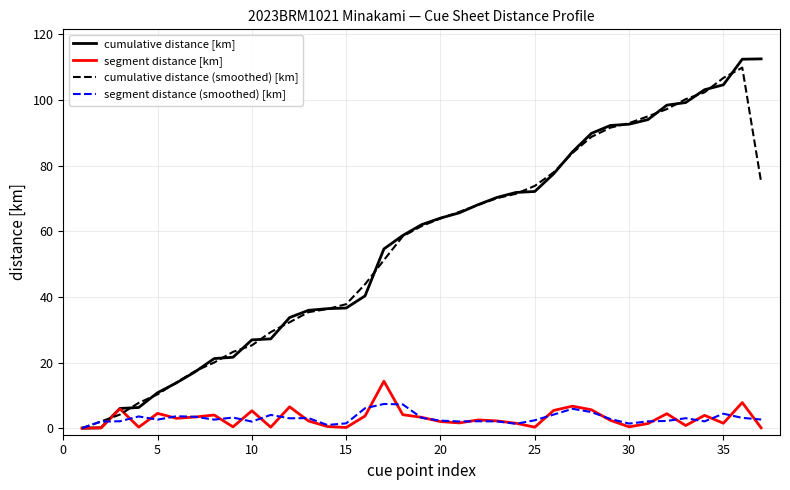

What is the maximum value for cumulative distance [km]?

112.5